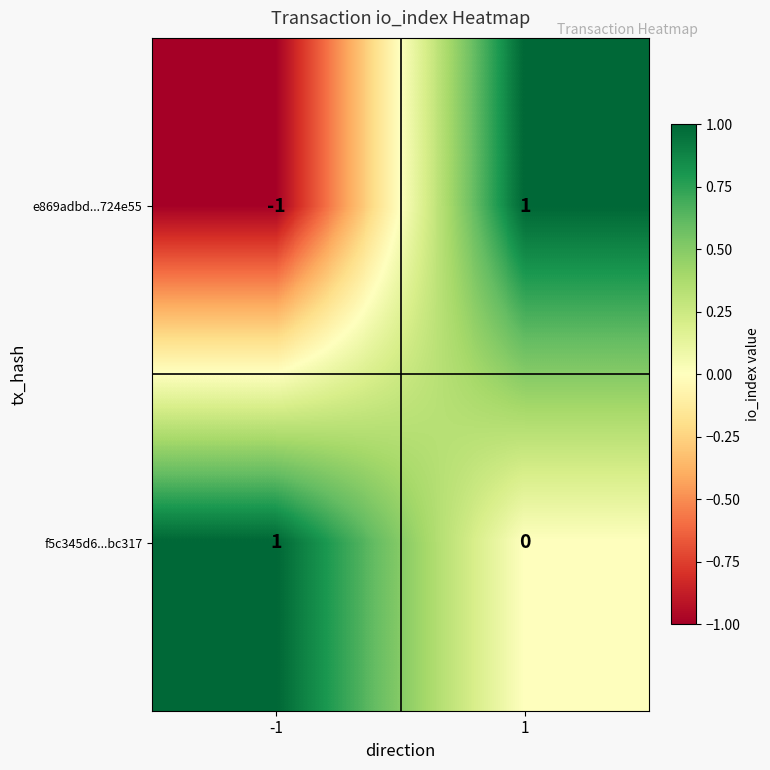

At which category is the sum across all series the highest?

1